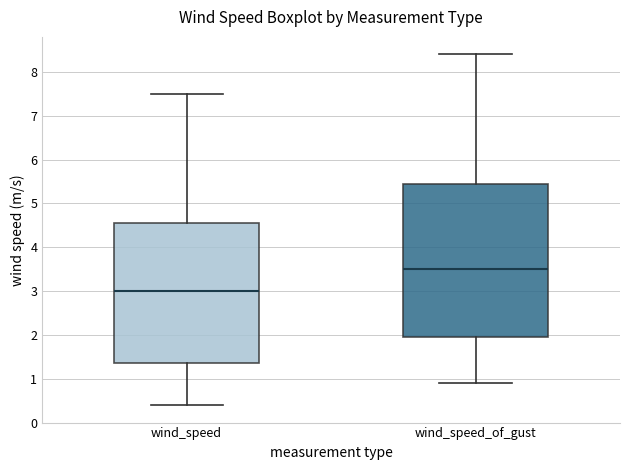

Where does the lower whisker of the box for wind_speed end on the y-axis? The values are not printed on the chart, so give them approximately, as read against the axis.

0.4